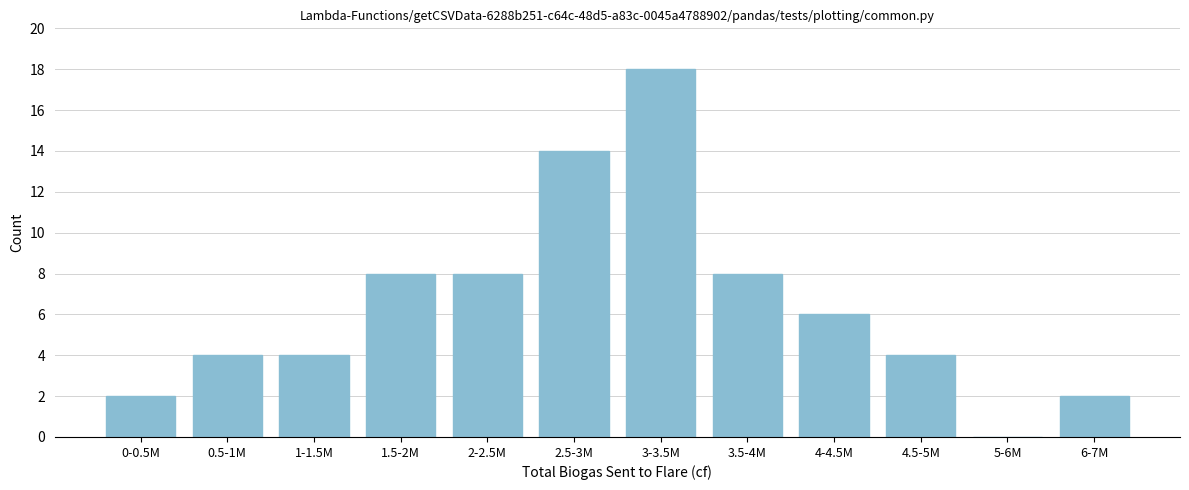

Reading left to right, what are all the values shown in this chart?

0-0.5M=2	0.5-1M=4	1-1.5M=4	1.5-2M=8	2-2.5M=8	2.5-3M=14	3-3.5M=18	3.5-4M=8	4-4.5M=6	4.5-5M=4	5-6M=0	6-7M=2